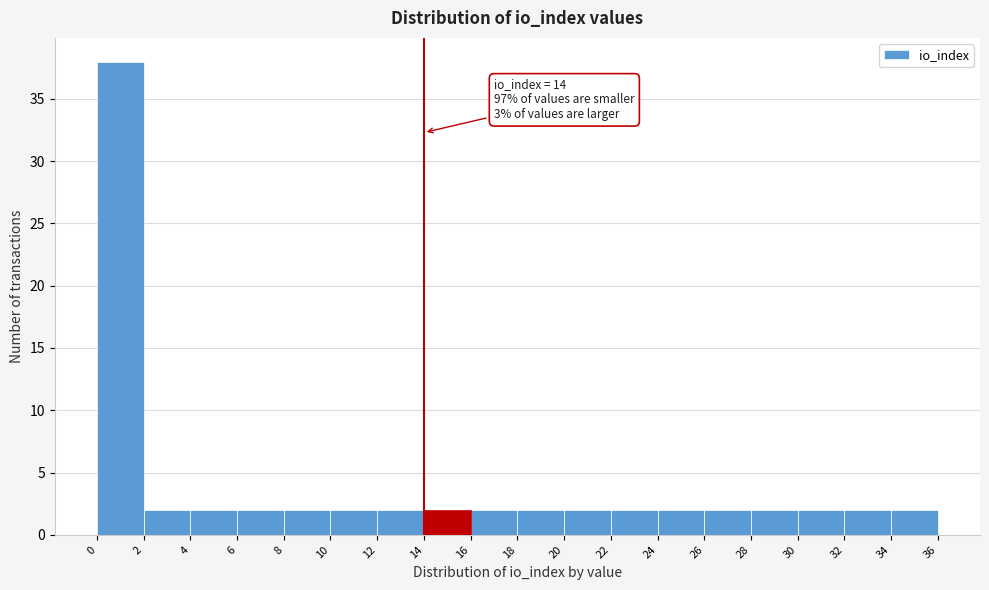

Over which range of the x-axis is the bar tallest?

0 to 2